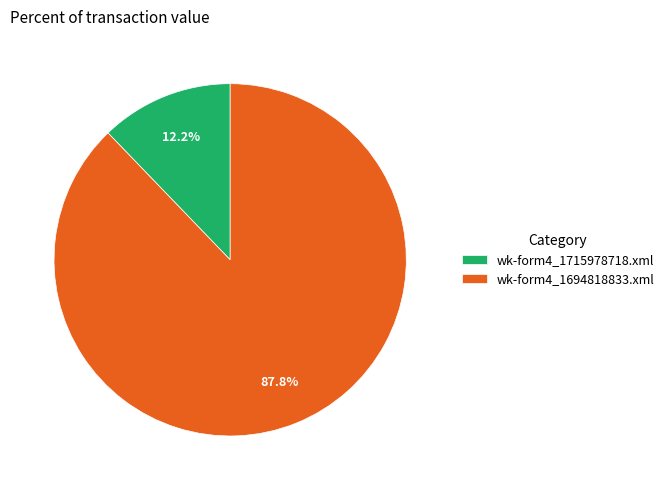

What is the total percentage of wk-form4_1715978718.xml and wk-form4_1694818833.xml?

100.0%